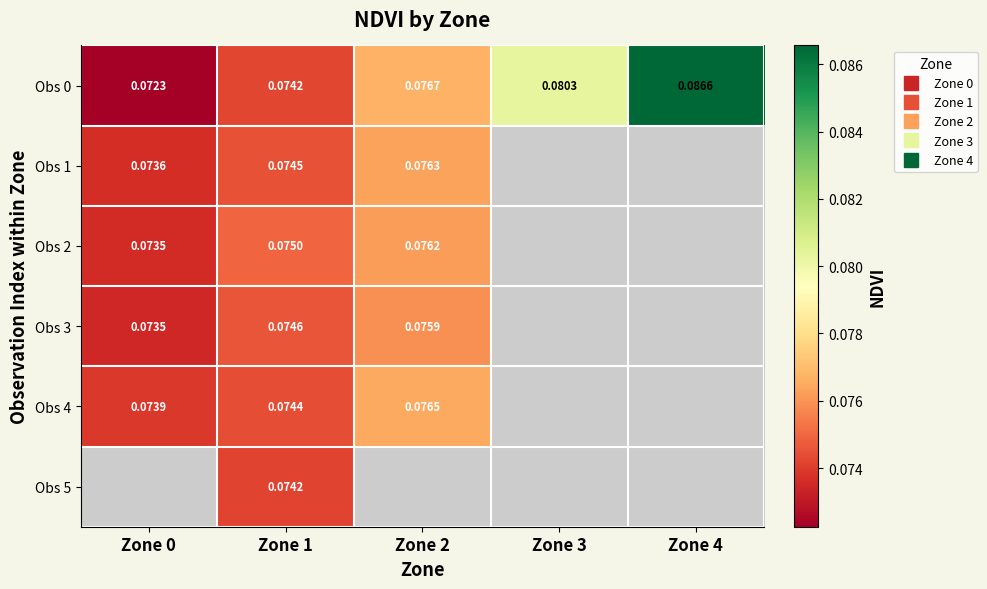

Between Zone 4 and Zone 1, which is larger?

Zone 4